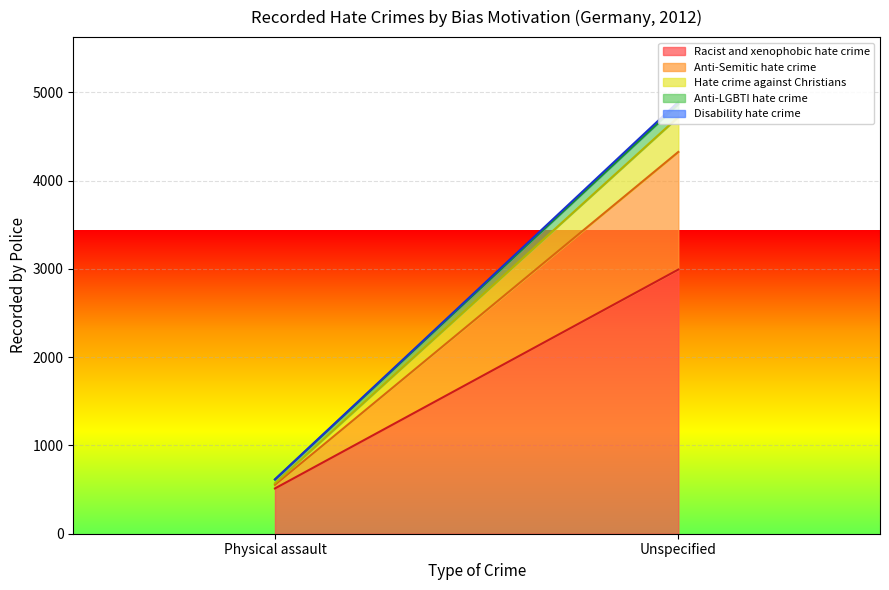

What is the lowest value of the Anti-Semitic hate crime series?

41